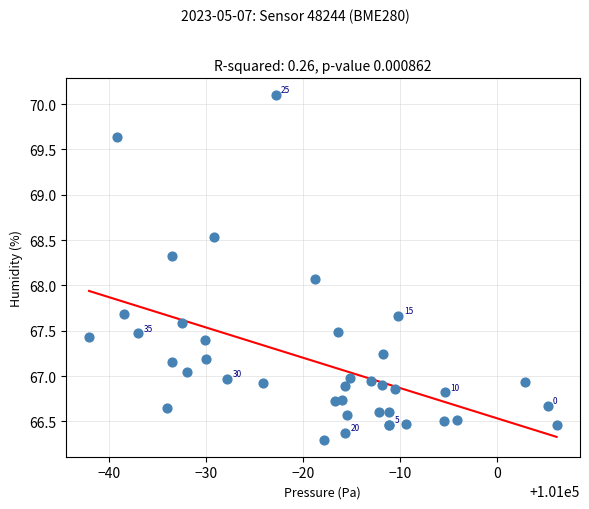

What Y value in the scatter plot is closest to 68?

68.1